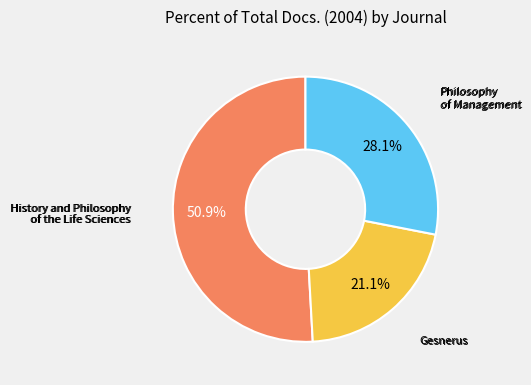

Which slice is the largest?

History and Philosophy of the Life Sciences